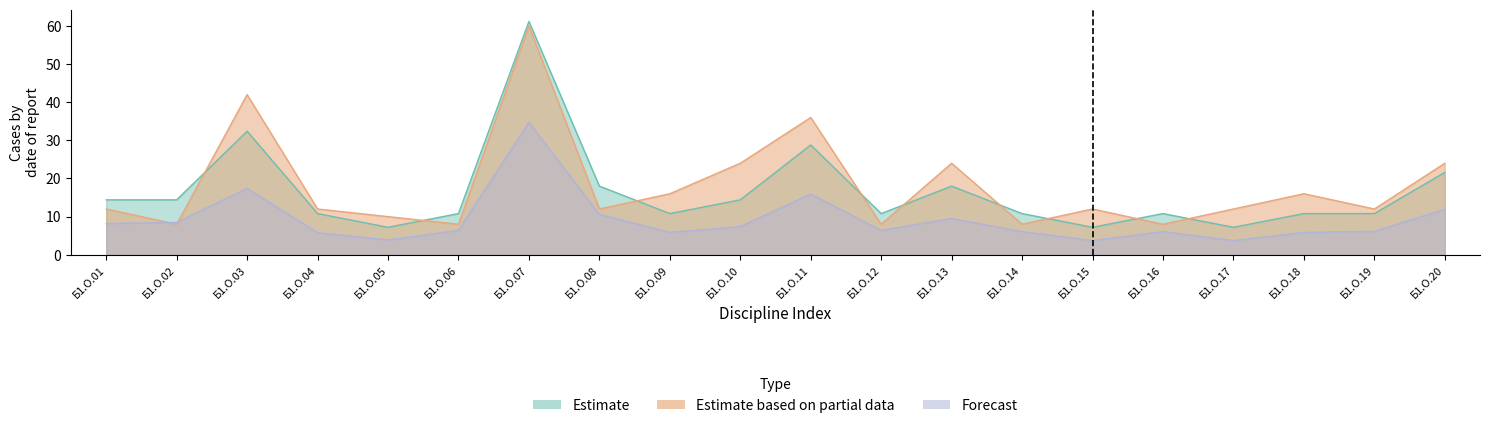

What are all the series names shown in the legend?

Estimate, Estimate based on partial data, Forecast